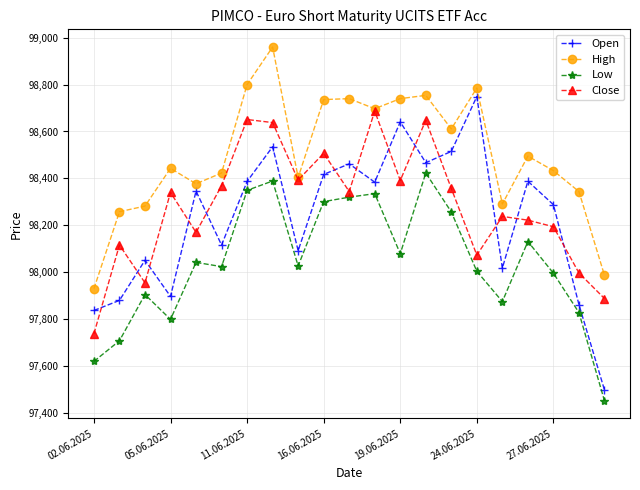

What is the sum of all Close values?

2063916